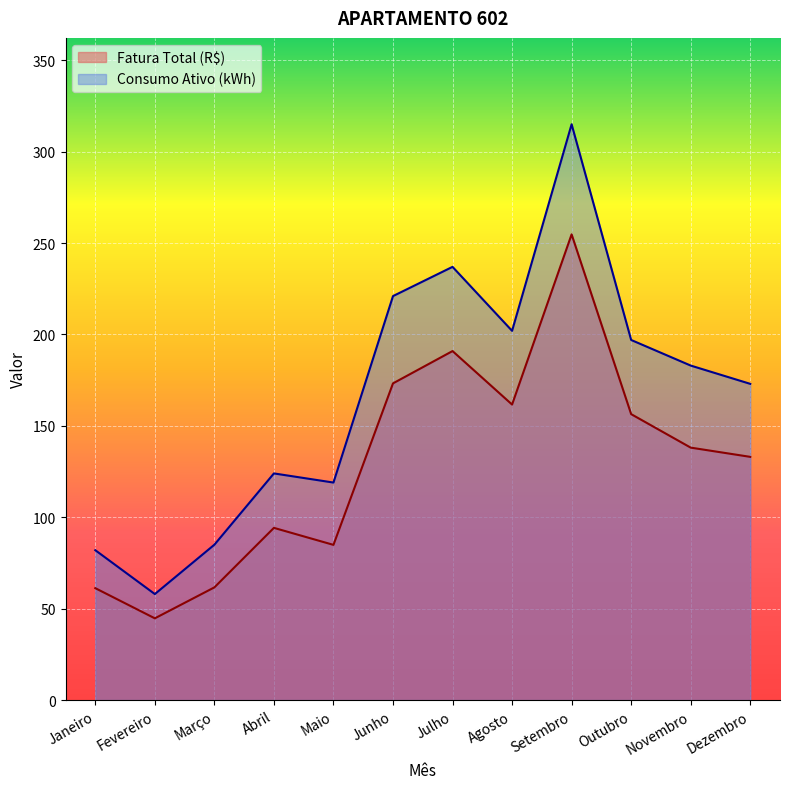

List the series in order of their overall mean, highest first.

Consumo Ativo (kWh), Fatura Total (R$)